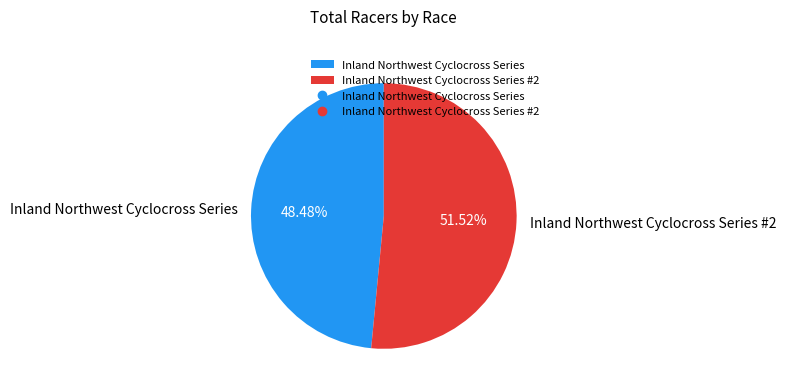

What is the smallest slice in the pie chart?

Inland Northwest Cyclocross Series